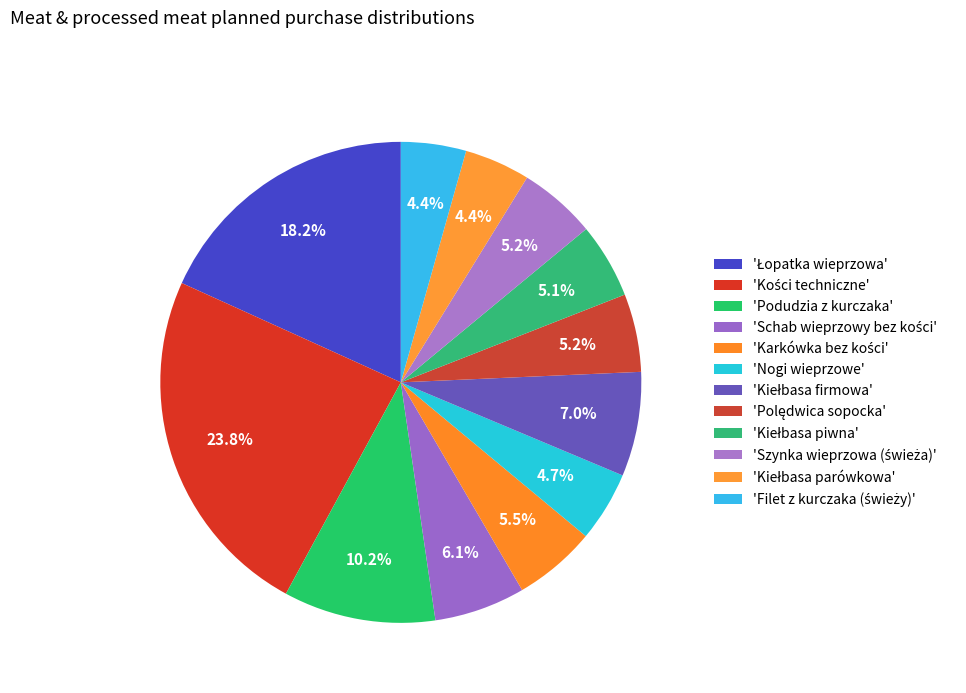

How many segments does this pie chart have?

12